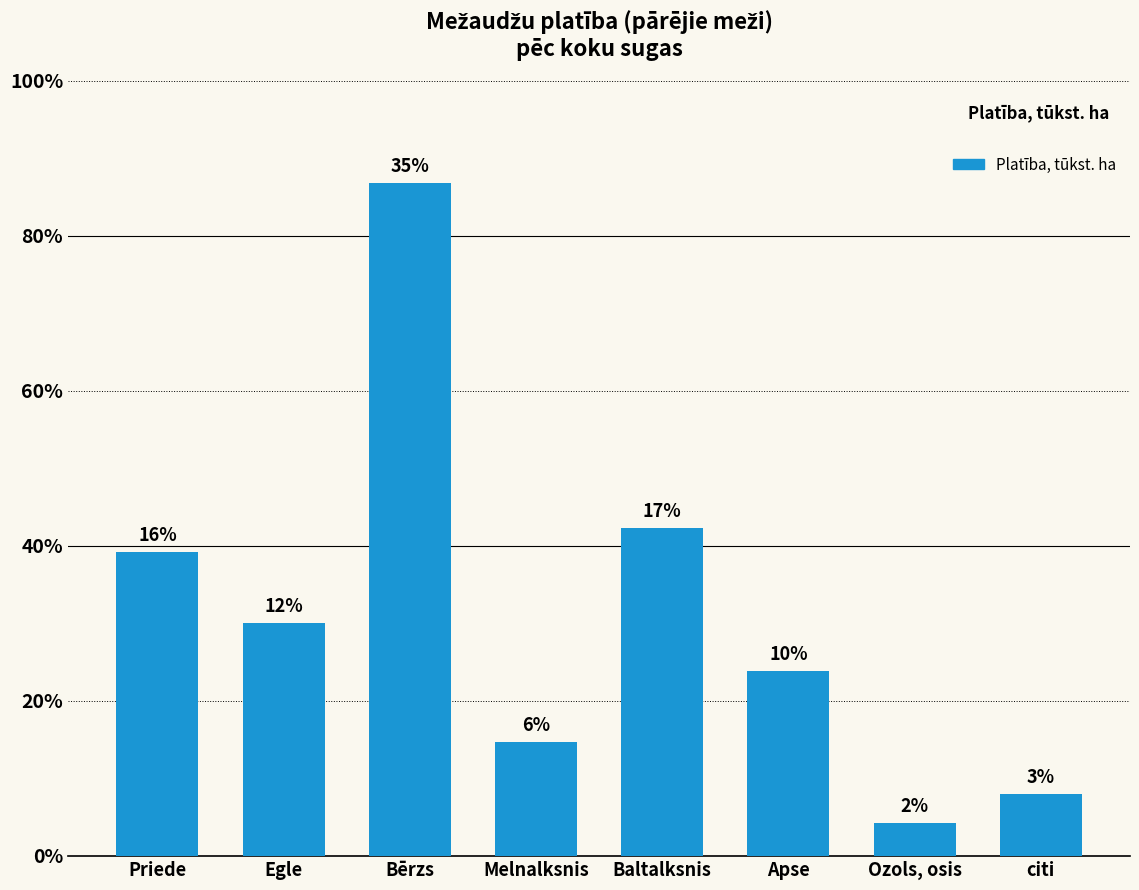

Reading left to right, transcribe all the data shown in this chart.

266.7	204.6	590.5	100.2	287.5	162.5	28.7	54.6